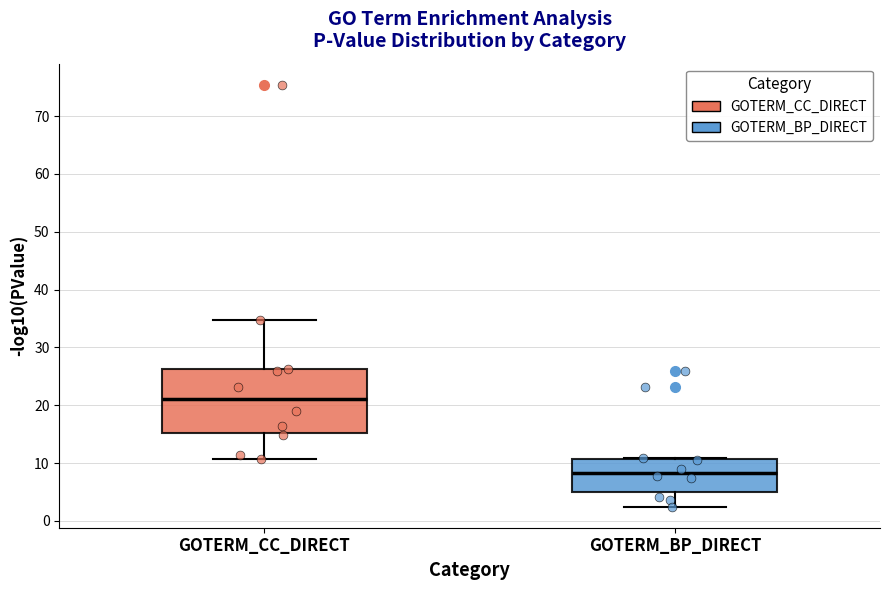

Reading left to right, read every box against the y-axis: the position of its median line, the range the box covers, and the ends of its whiskers. The values are not printed on the chart, so give them approximately, as read against the axis.

GOTERM_CC_DIRECT: median 21, box 15 to 26, whiskers 11 to 35
GOTERM_BP_DIRECT: median 8, box 5 to 11, whiskers 2 to 11